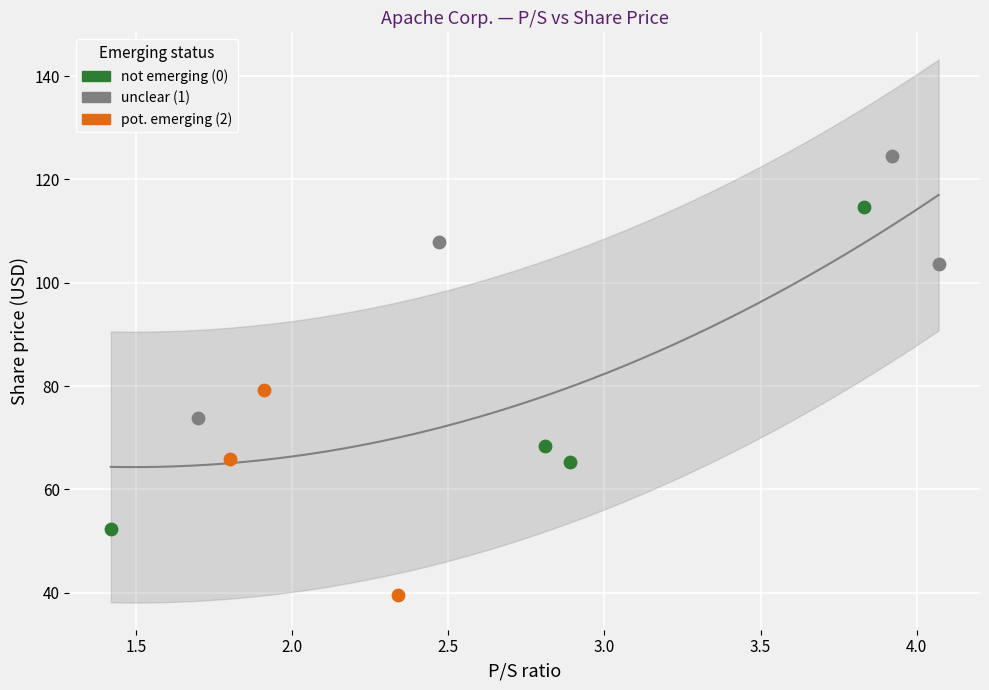

Which series has the largest Y range (max minus min)?

not emerging (0)